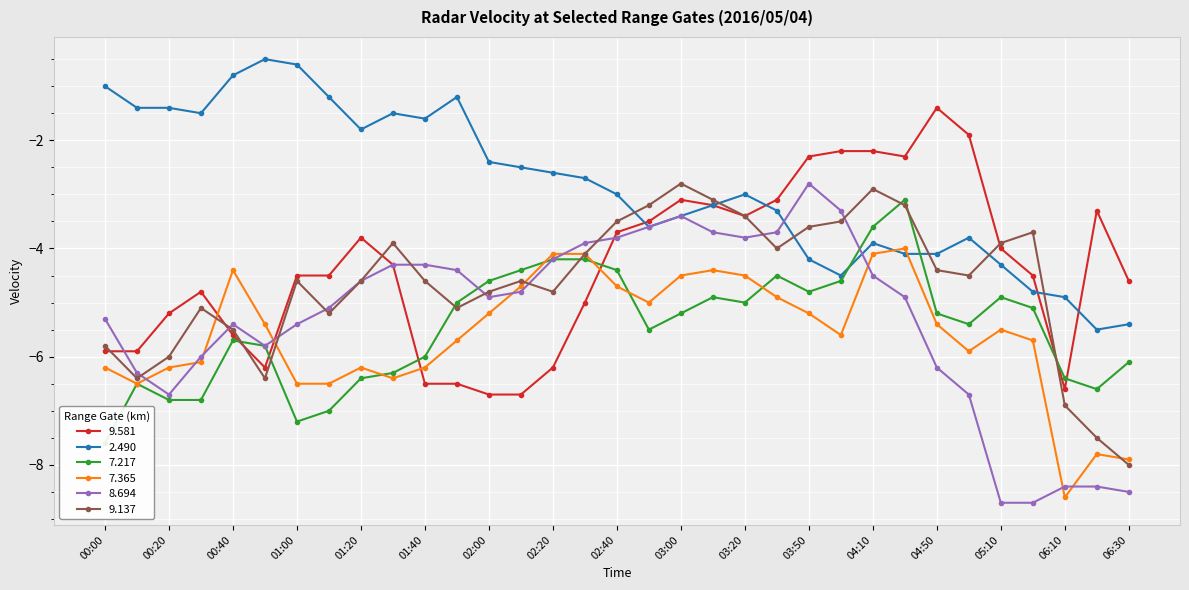

What is the average value of the 9.581 series?

-4.4